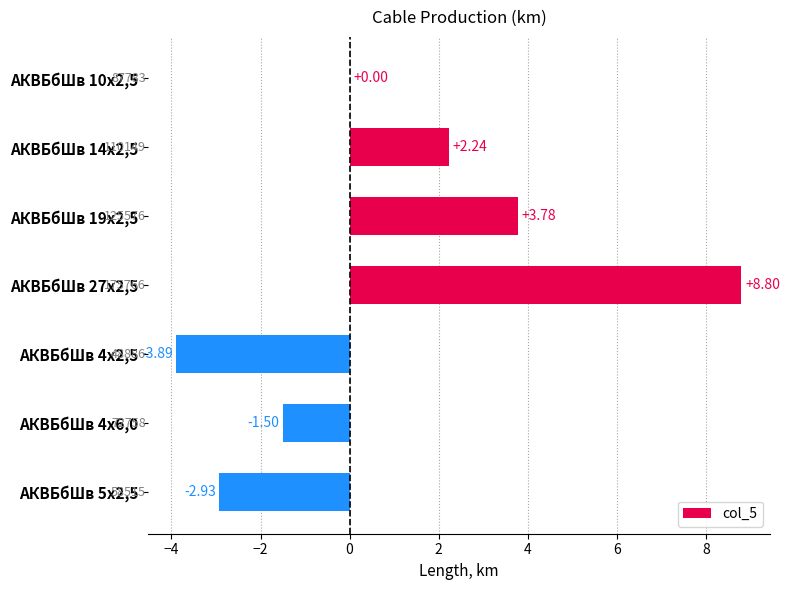

Which has a higher value, АКВБбШв 19х2,5 or АКВБбШв 27х2,5?

АКВБбШв 27х2,5